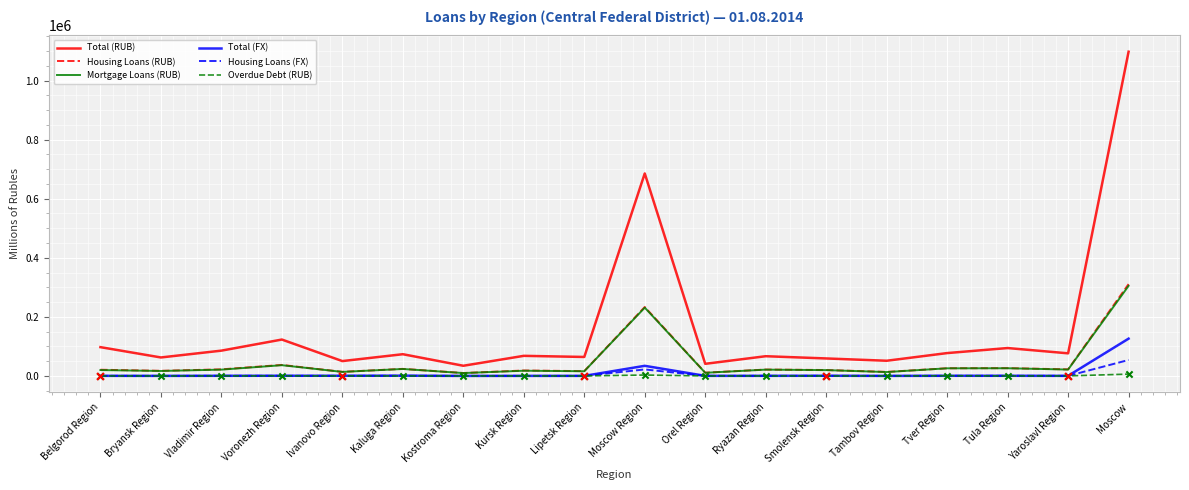

Between Kaluga Region and Moscow Region, which series saw the biggest shift?

Total (RUB)